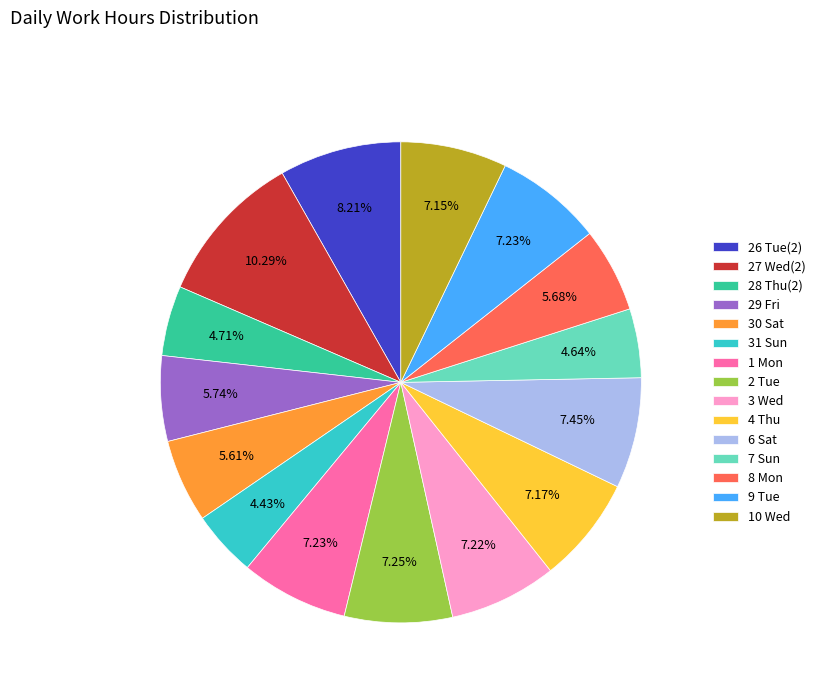

How many slices are in this pie chart?

15